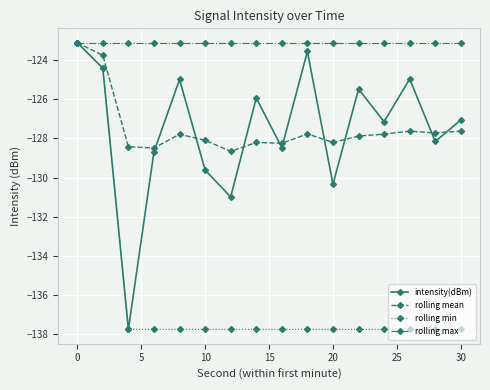

Which series has the largest total across all categories?

rolling max